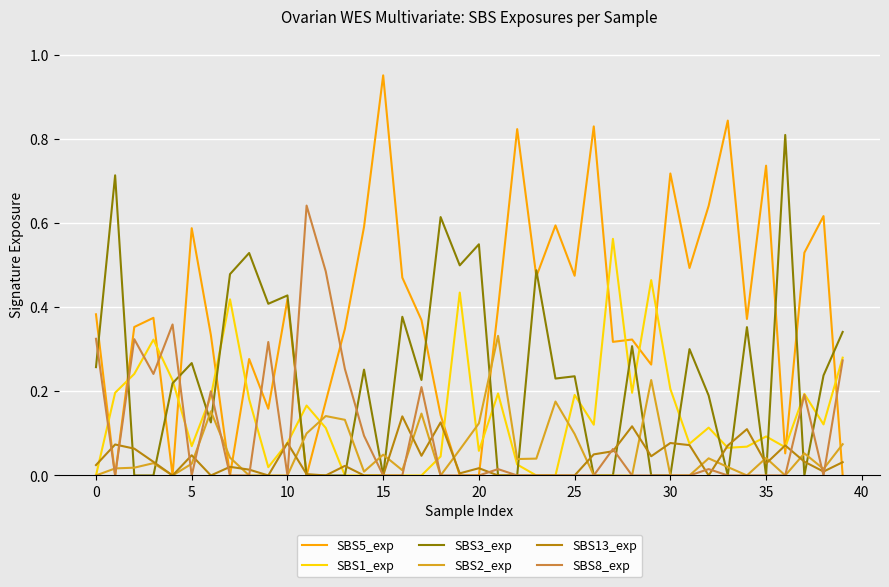

List the series in order of their peak value, lowest first.

SBS13_exp, SBS2_exp, SBS1_exp, SBS8_exp, SBS3_exp, SBS5_exp